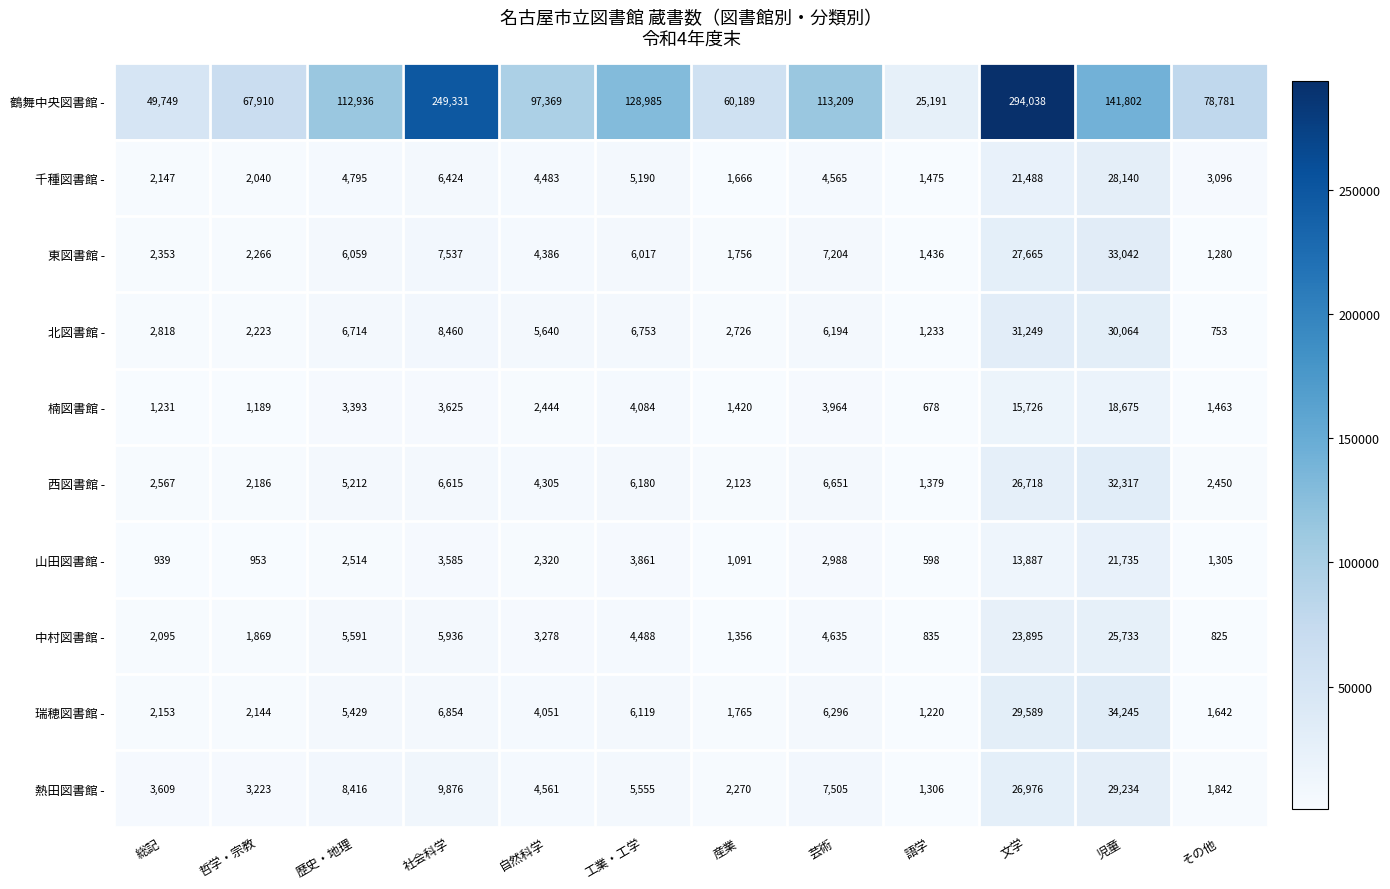

Is it true that 瑞穂図書館 - equals 2882 at 社会科学?

False